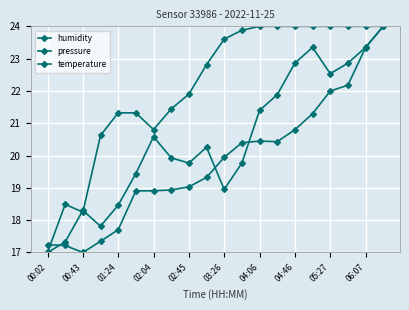

How many values in the humidity series are below 23?

10